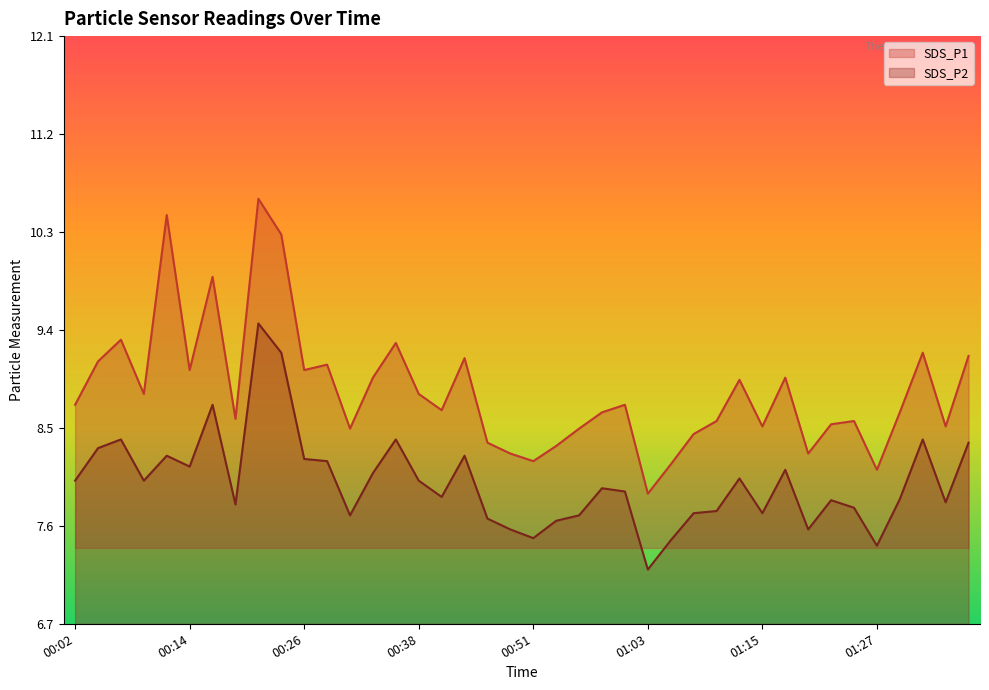

List the series in order of their peak value, lowest first.

SDS_P2, SDS_P1